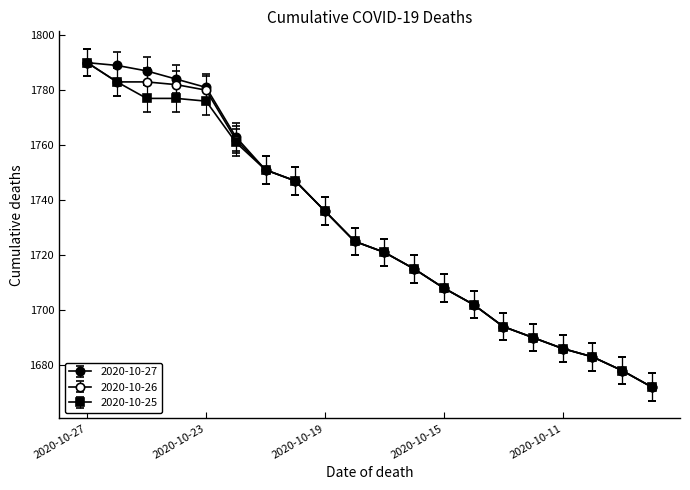

Does the chart have visible grid lines?

No